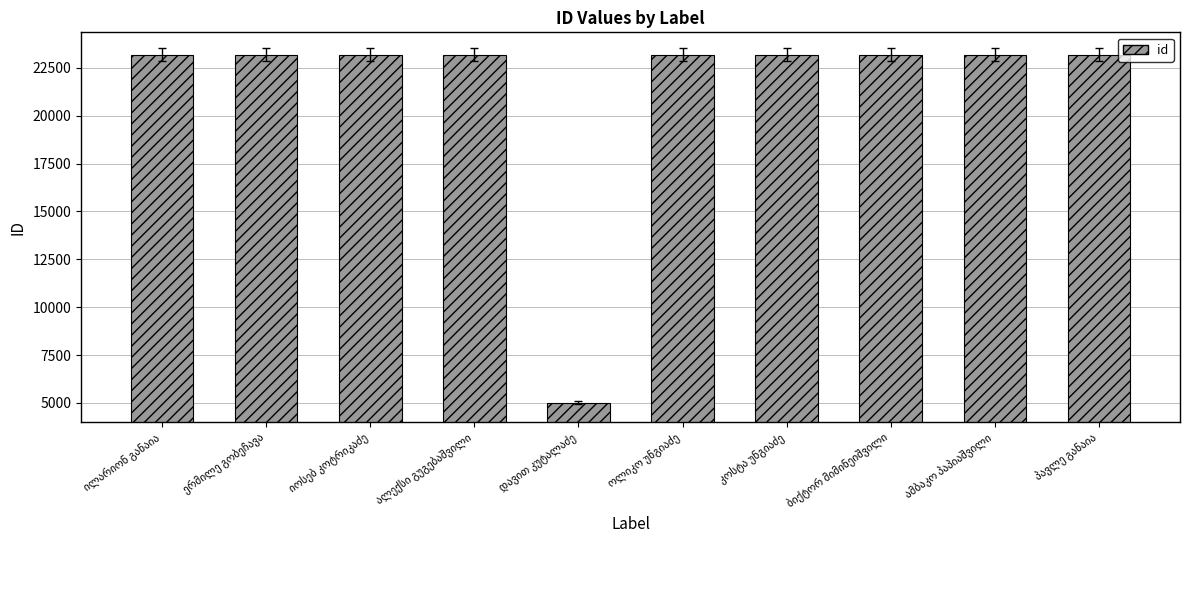

What is the minimum value shown in the chart?

5013